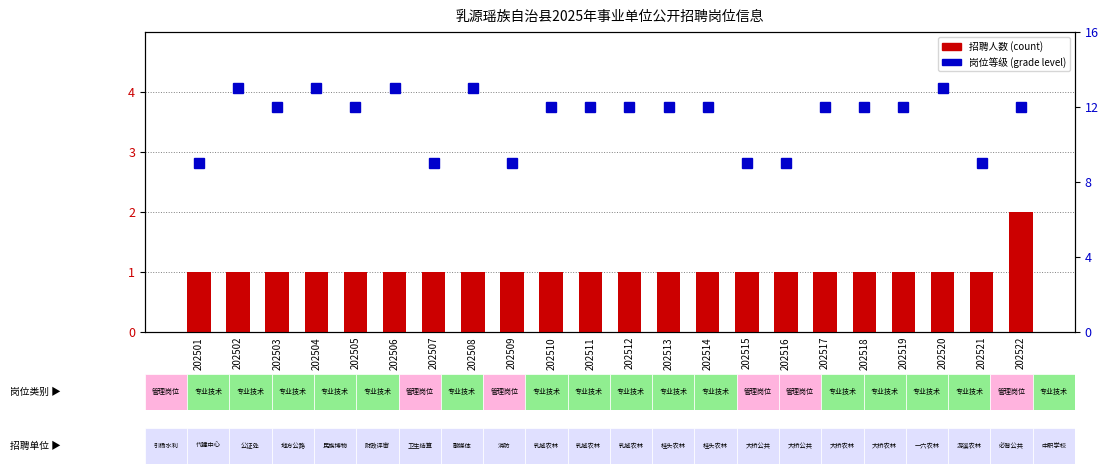

What is the difference between the maximum and second lowest values in the 岗位等级 series?

4